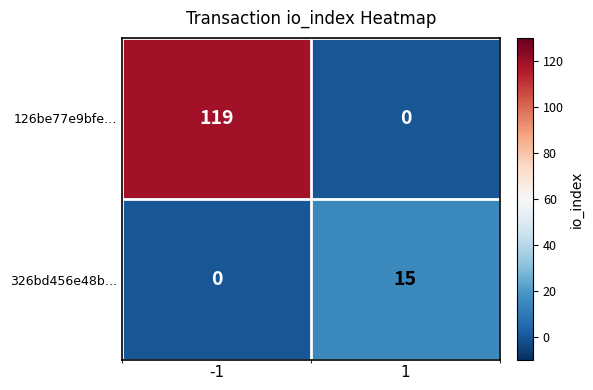

What is the difference between the maximum and minimum values in the 126be77e9bfe… series?

119